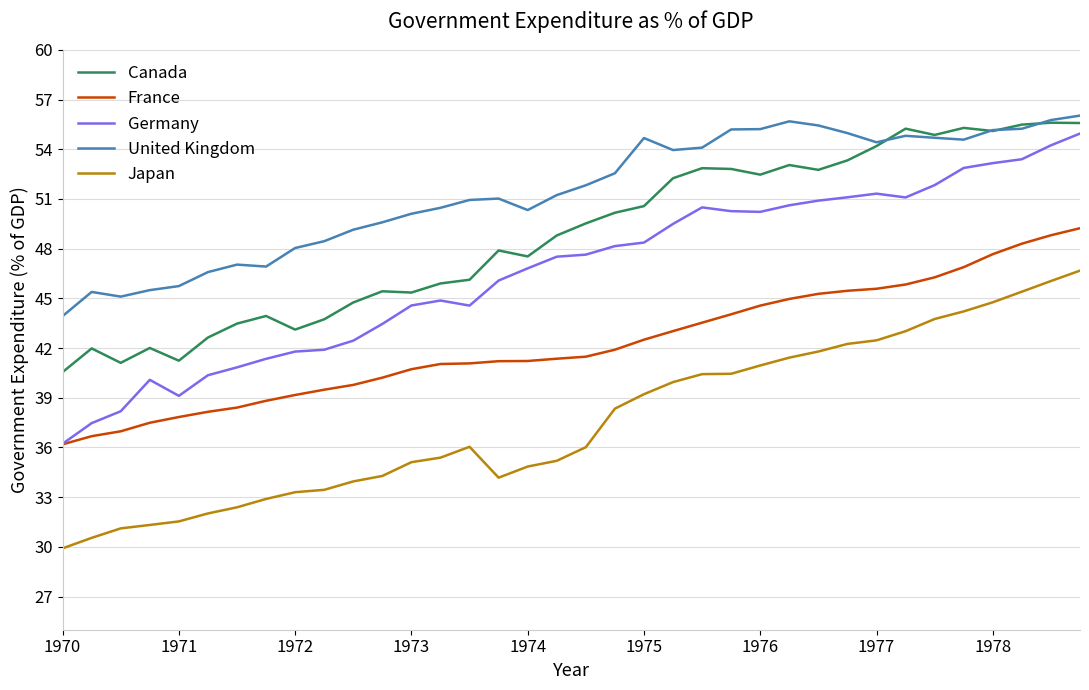

List the series in order of their overall mean, highest first.

United Kingdom, Canada, Germany, France, Japan